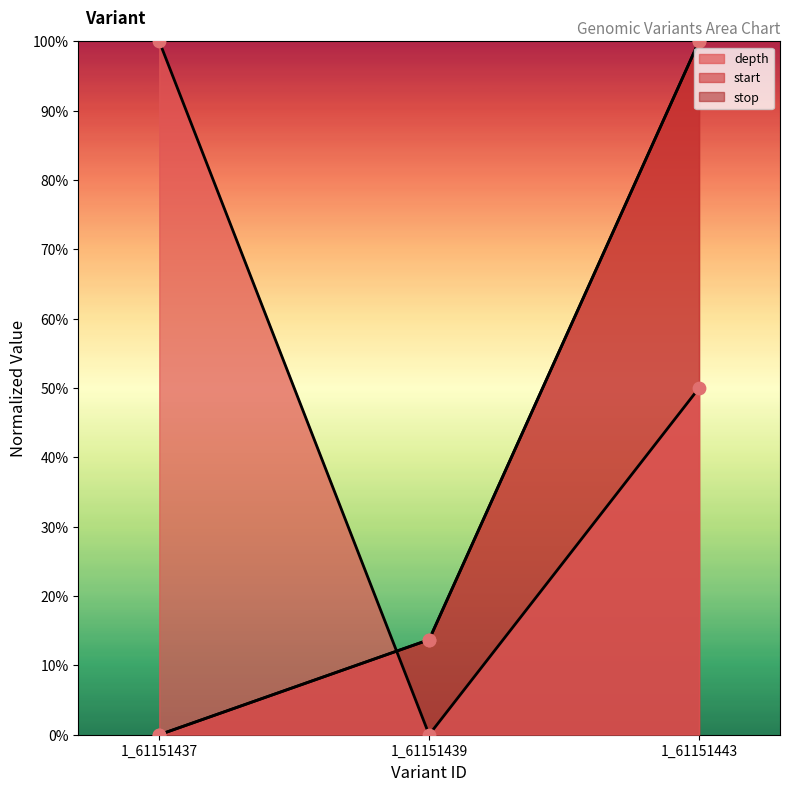

What is the total value across all series at 1_61151437?

1.0